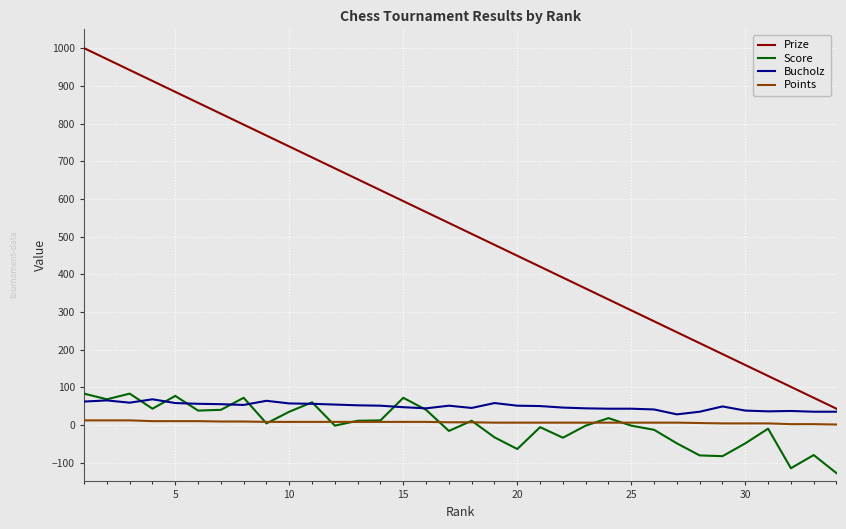

What is the highest value of the Bucholz series?

68